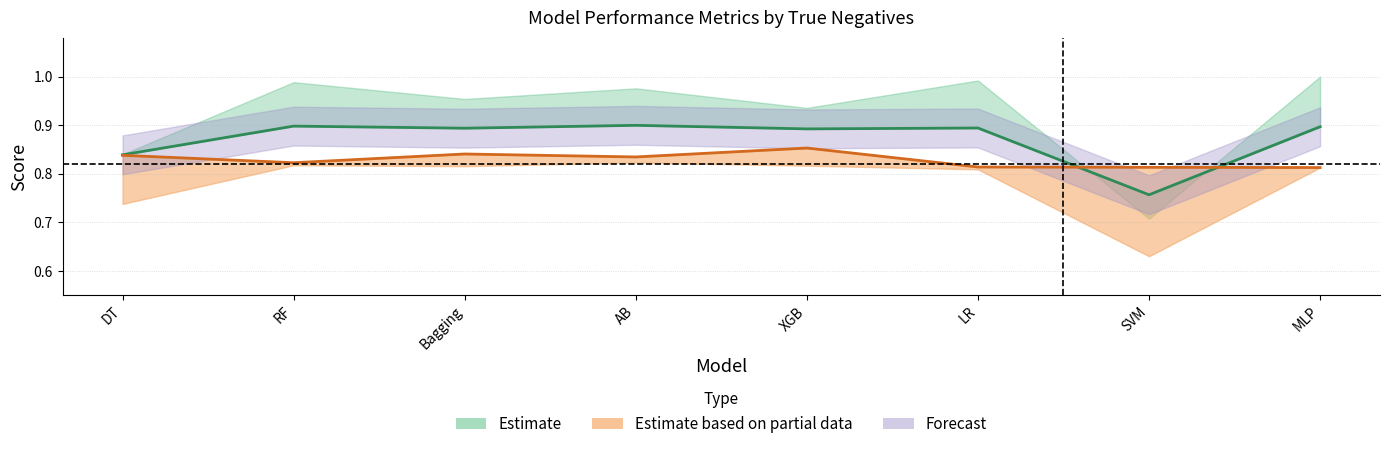

Which series has the largest range (max minus min)?

F1 (Estimate centre)